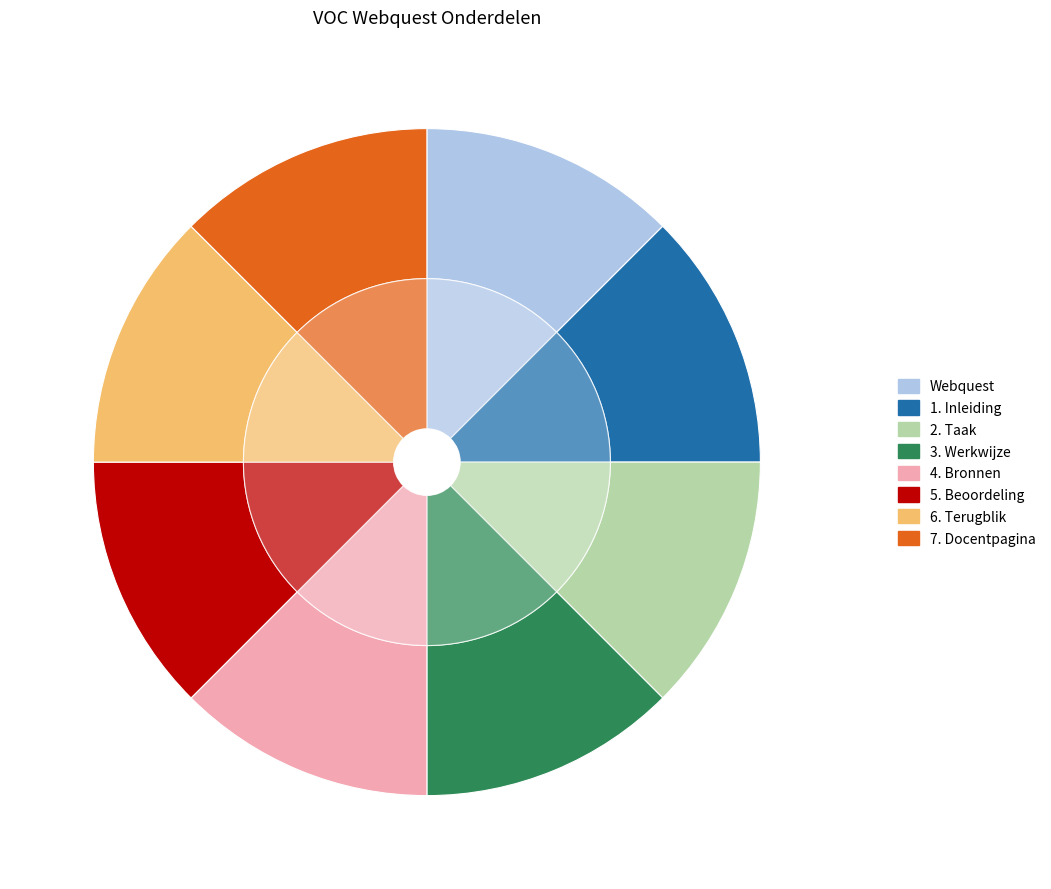

Is there any slice that represents more than half of the pie?

No